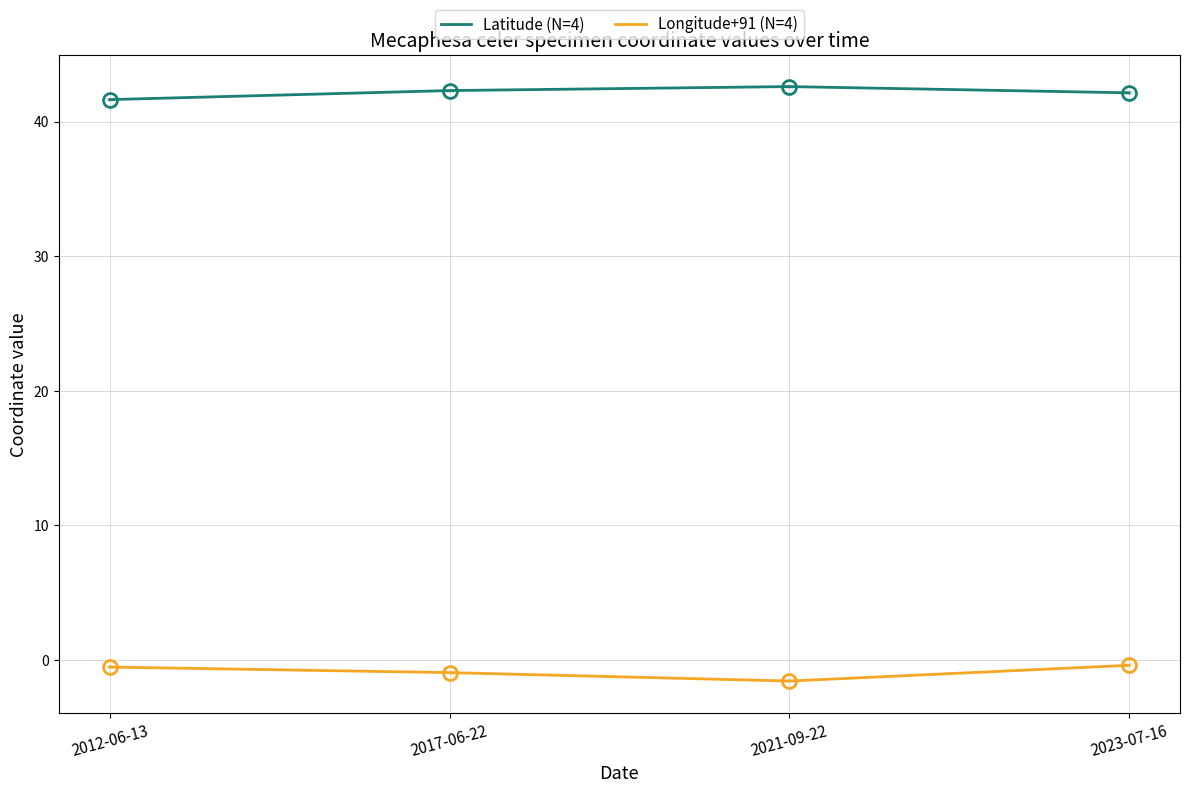

What is the highest value of the Longitude+91 (N=4) series?

-0.4